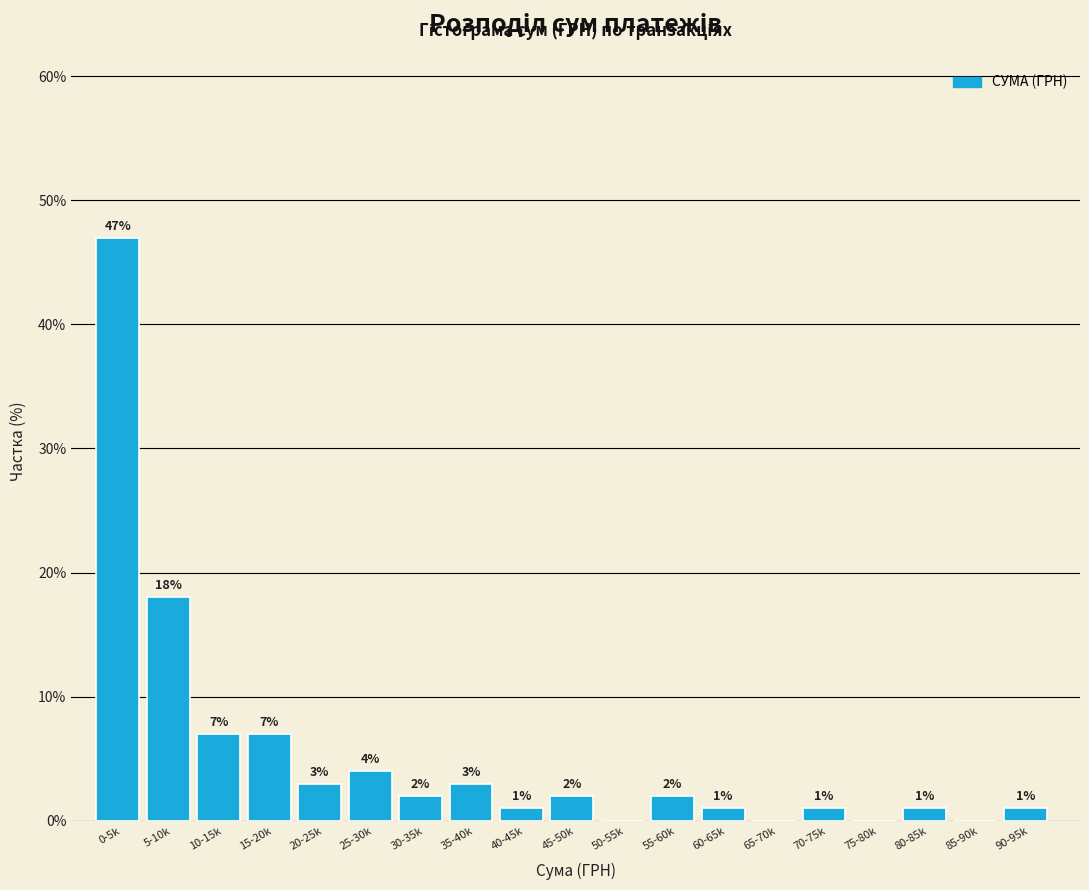

Reading right to left, transcribe all the data shown in this chart.

90-95k=1.0	85-90k=0.0	80-85k=1.0	75-80k=0.0	70-75k=1.0	65-70k=0.0	60-65k=1.0	55-60k=2.0	50-55k=0.0	45-50k=2.0	40-45k=1.0	35-40k=3.0	30-35k=2.0	25-30k=4.0	20-25k=3.0	15-20k=7.0	10-15k=7.0	5-10k=18.0	0-5k=47.0